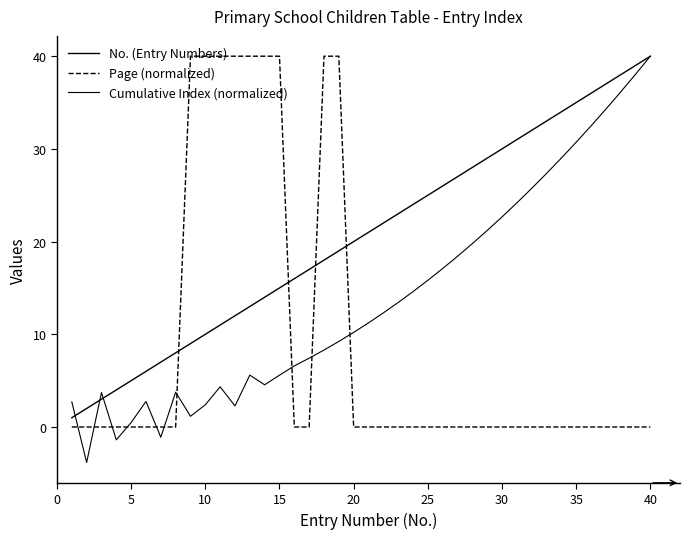

How many lines are shown in the chart?

3